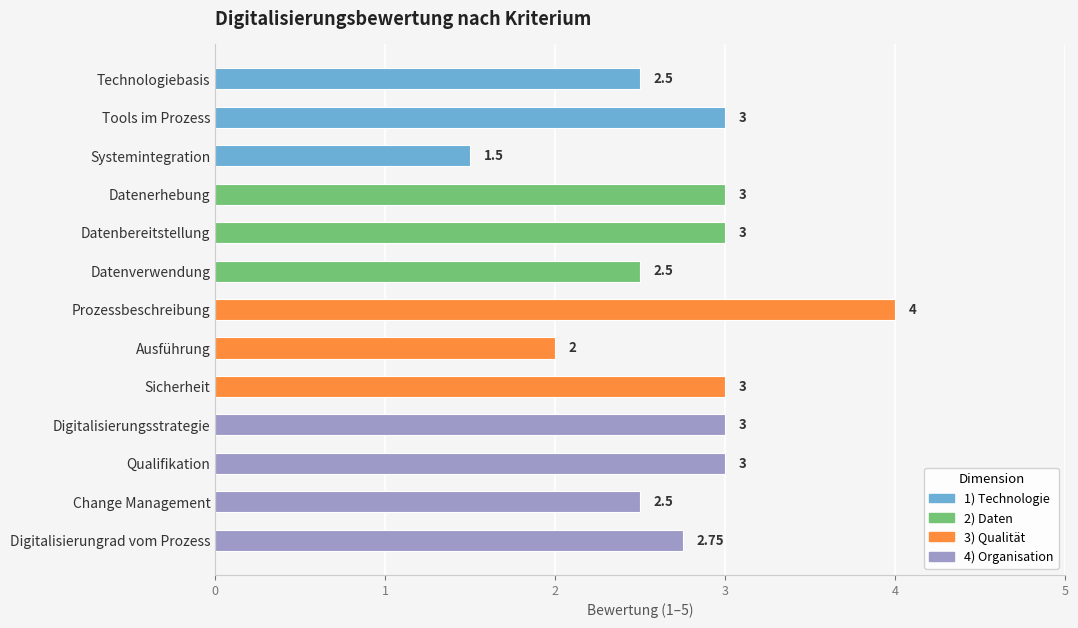

What is the label of the 2nd bar from the top?

Tools im Prozess